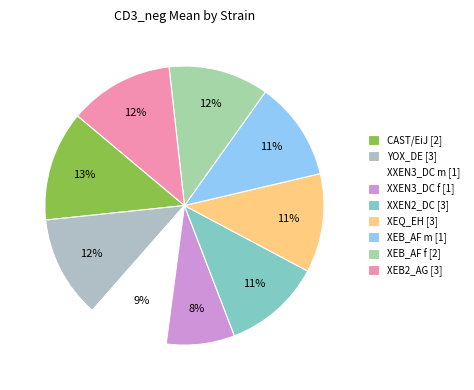

How much of the chart is everything except XXEN3_DC m [1]?

90.6%